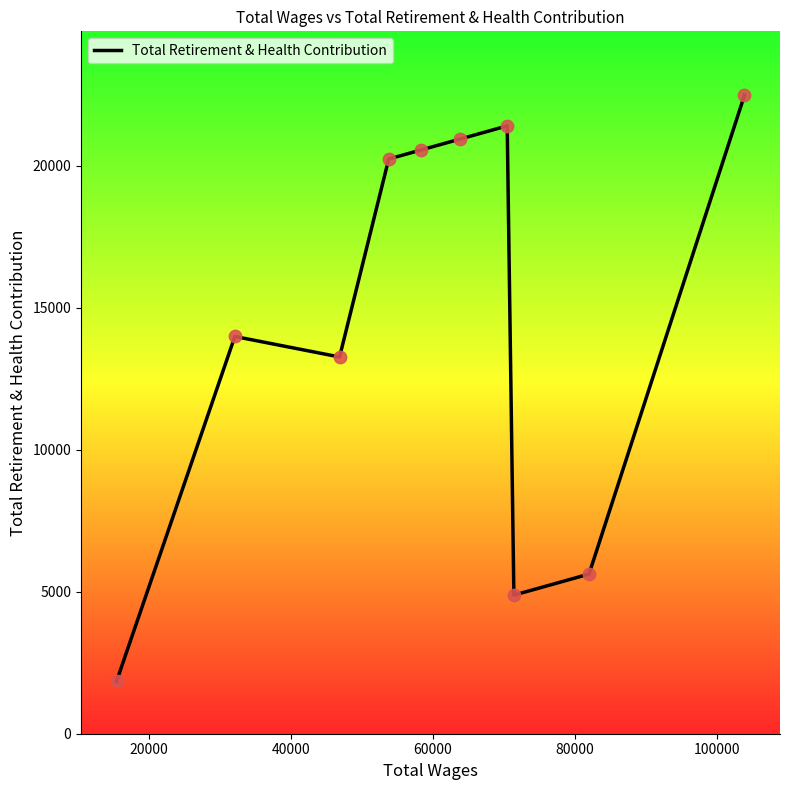

What is the maximum value shown in the chart?

22489